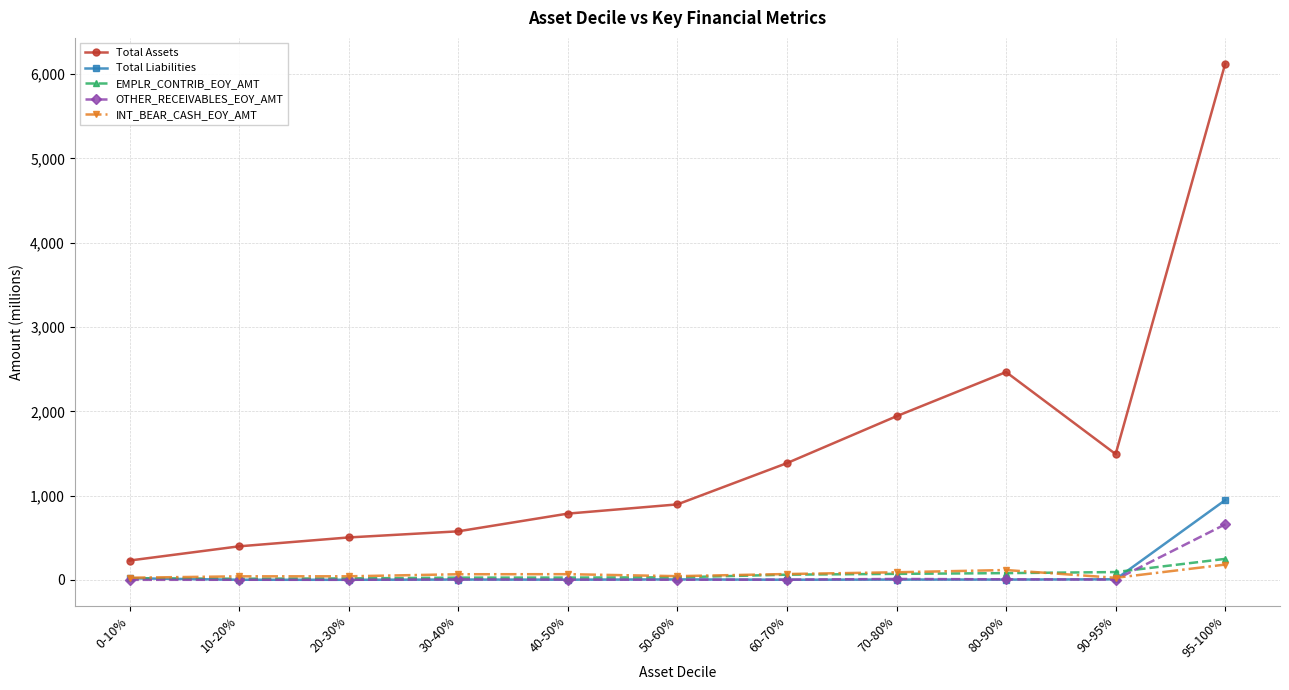

True or false: OTHER_RECEIVABLES_EOY_AMT has a value of 3.6 at 40-50%.

True